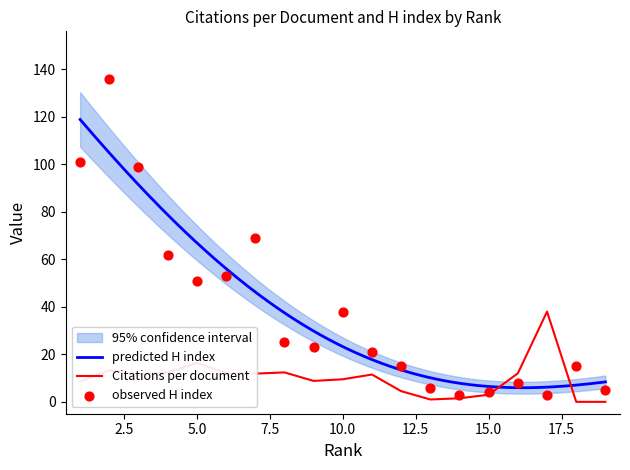

Which series has the largest total across all categories?

H index